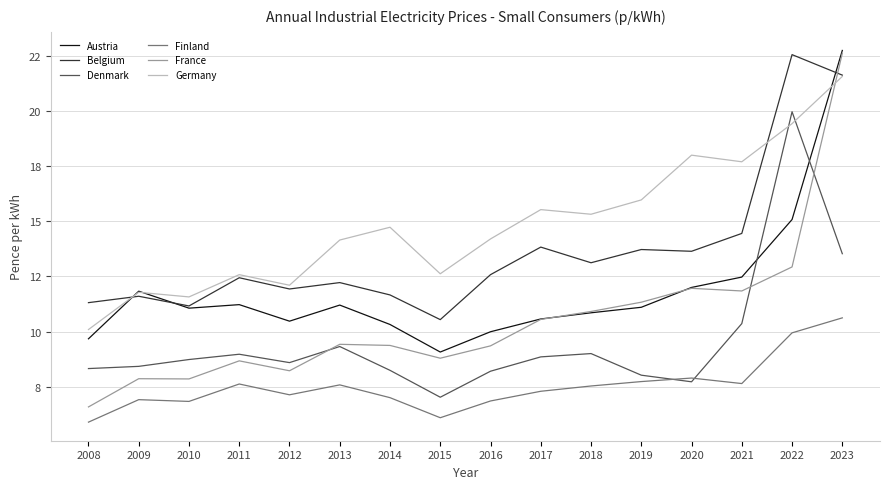

Does the chart have visible grid lines?

Yes